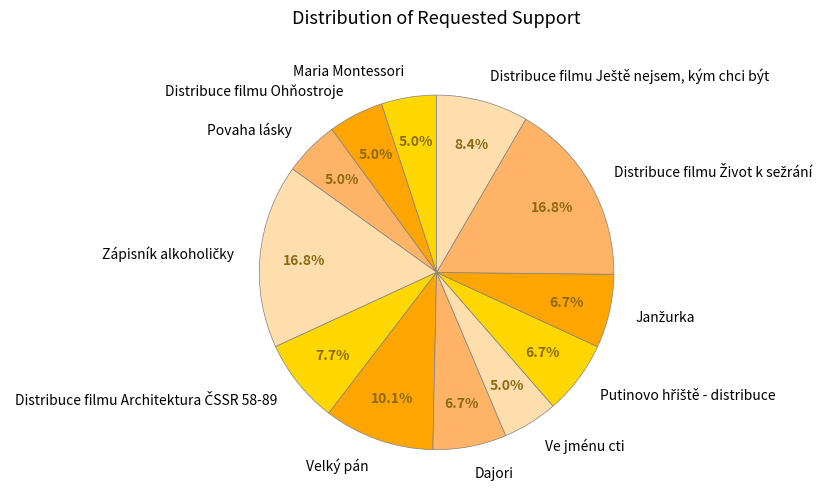

Does any single category account for the majority?

No